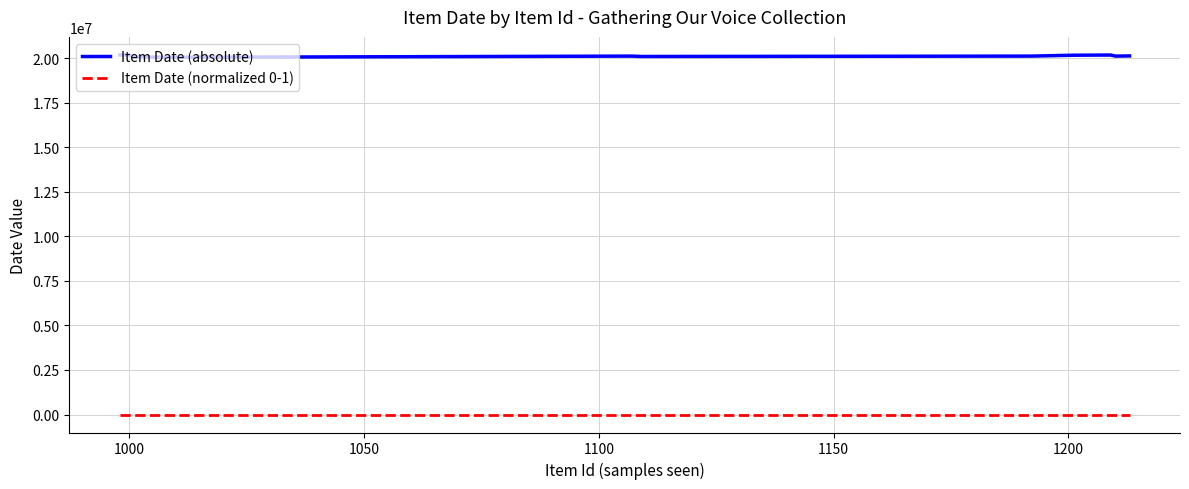

What is the highest value of the Item Date (normalized 0-1) series?

1.0